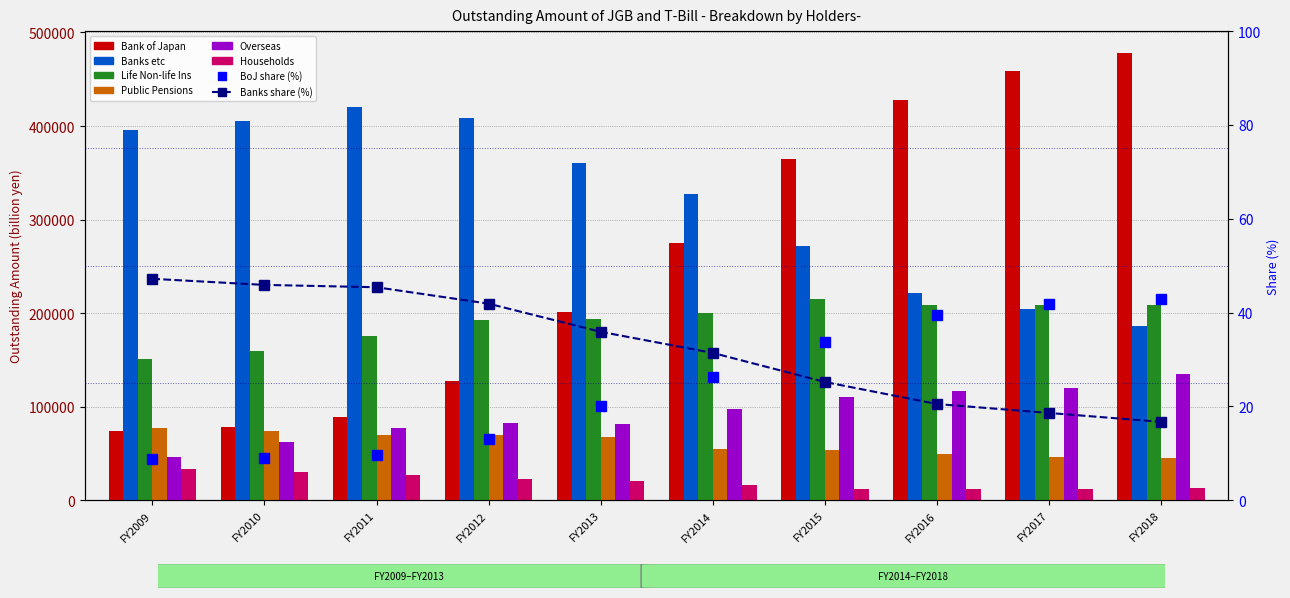

Does the chart contain any negative values?

No